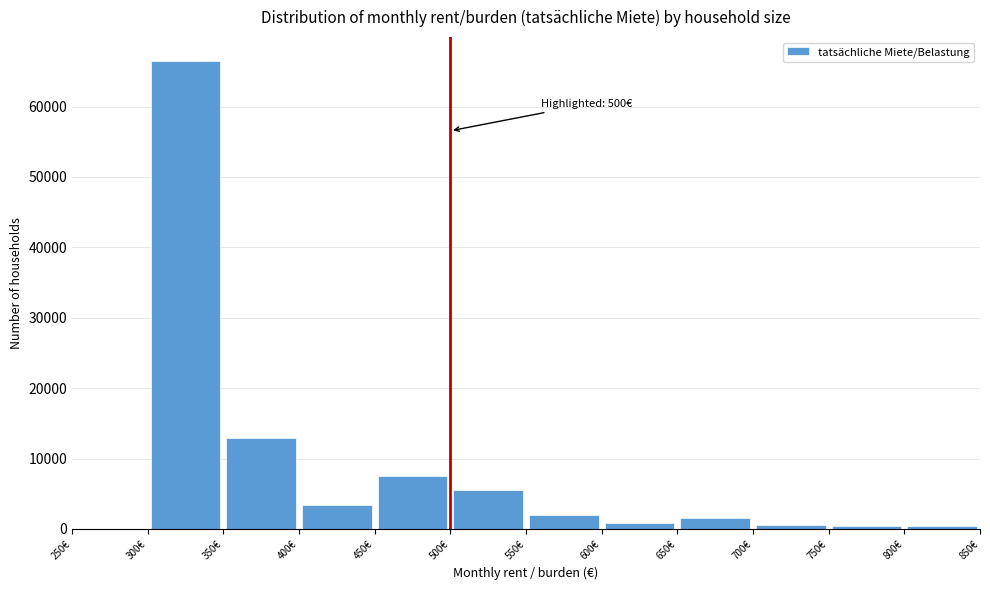

Over which range of the x-axis is the bar tallest?

300 to 350